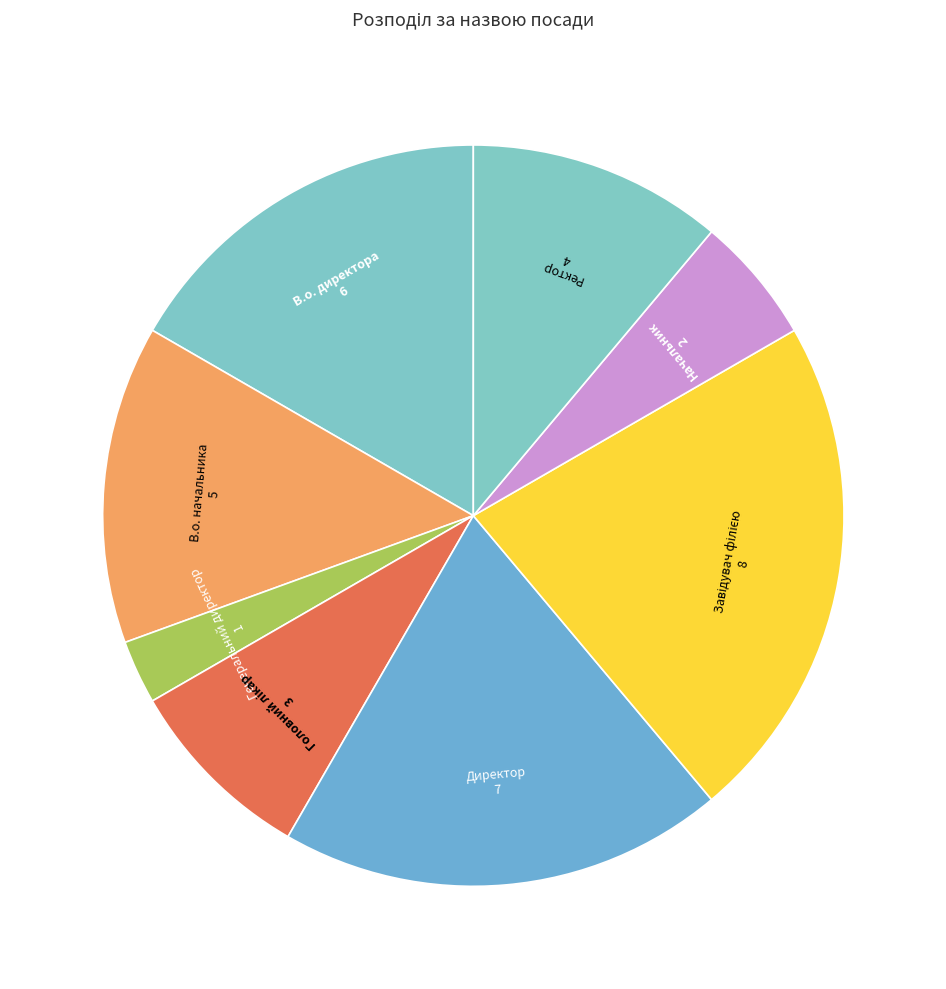

Which category has the smallest portion of the pie?

Генеральний директор